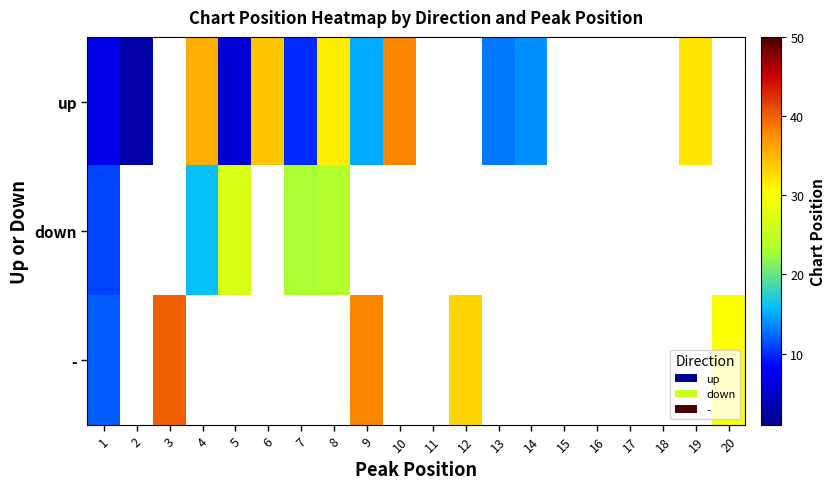

What is the maximum value for -?

40.0